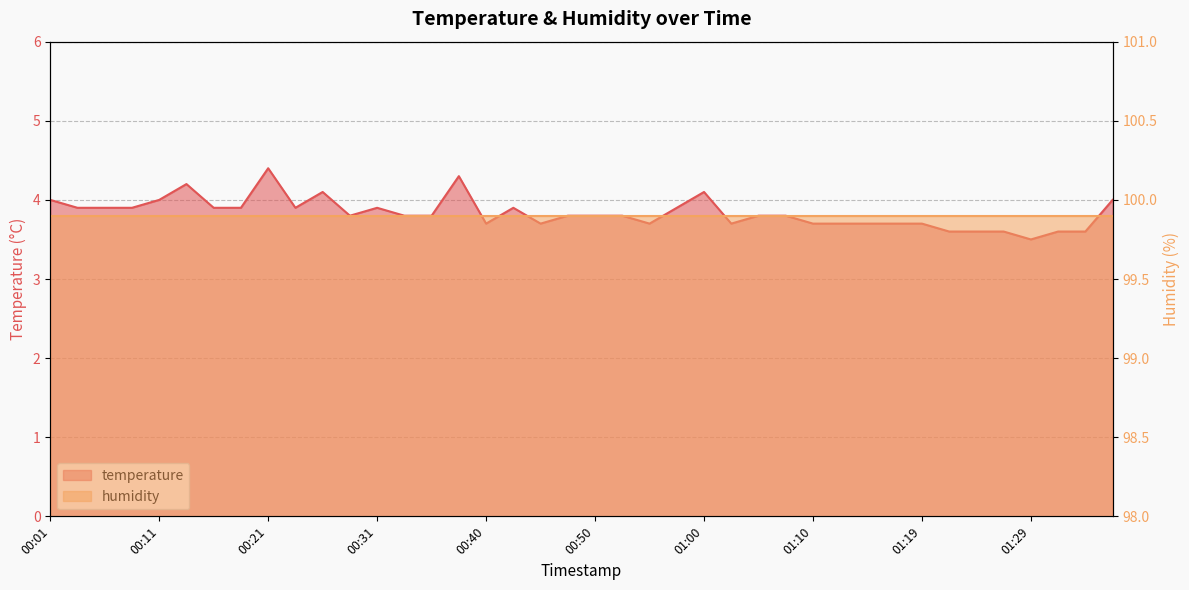

What position from the right is 01:12?

11